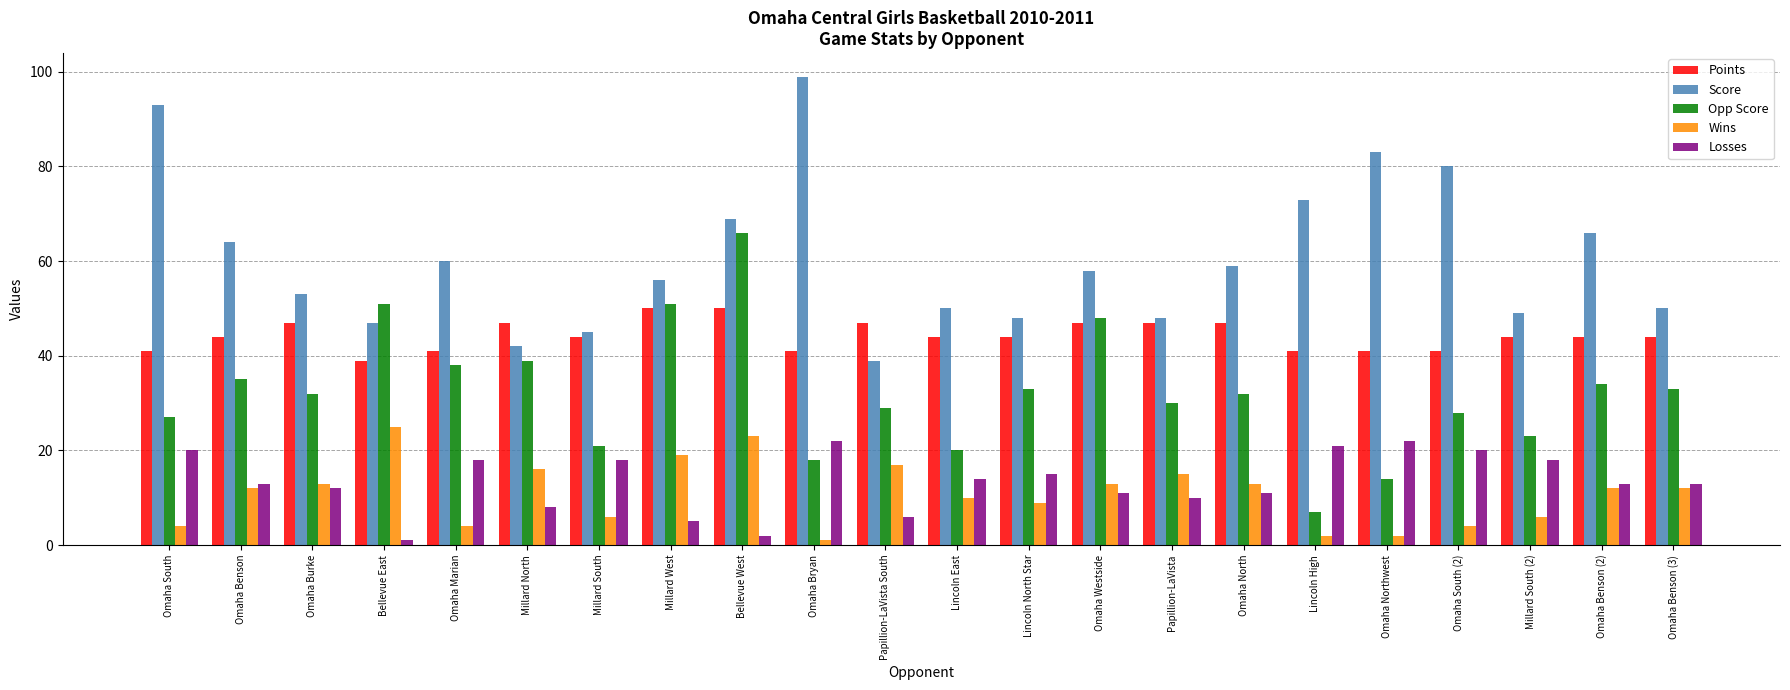

How many distinct data groups are displayed?

5